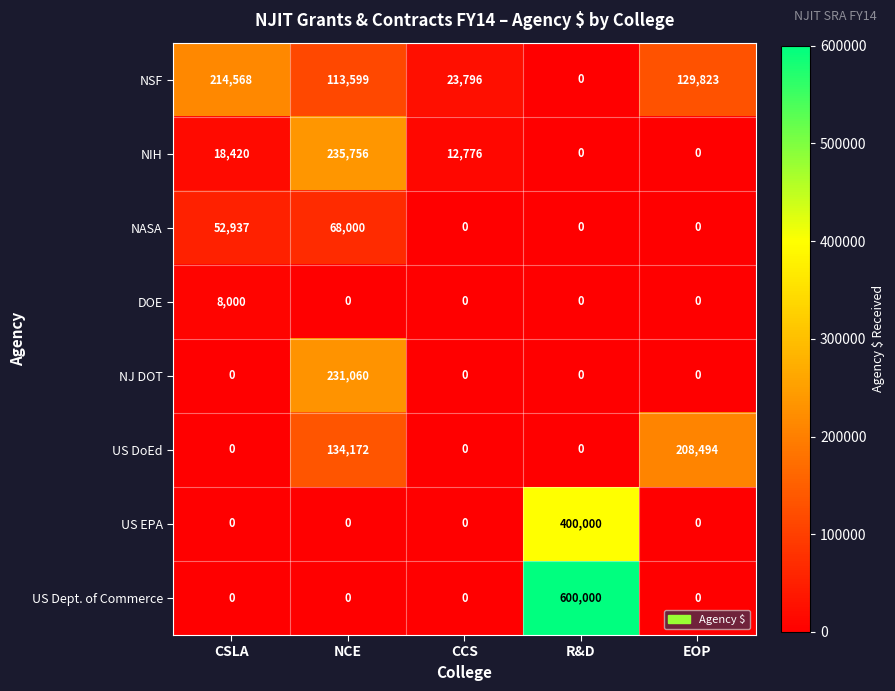

Rank the series by their maximum value, from lowest to highest.

DOE, NASA, US DoEd, NSF, NJ DOT, NIH, US EPA, US Dept. of Commerce